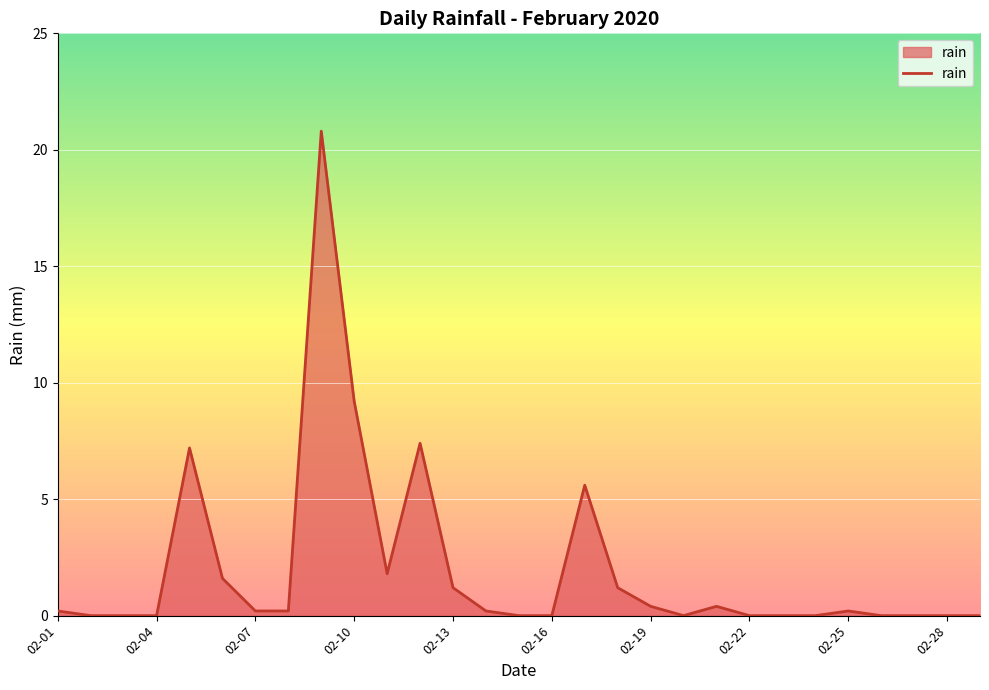

What is the greatest value displayed?

20.8